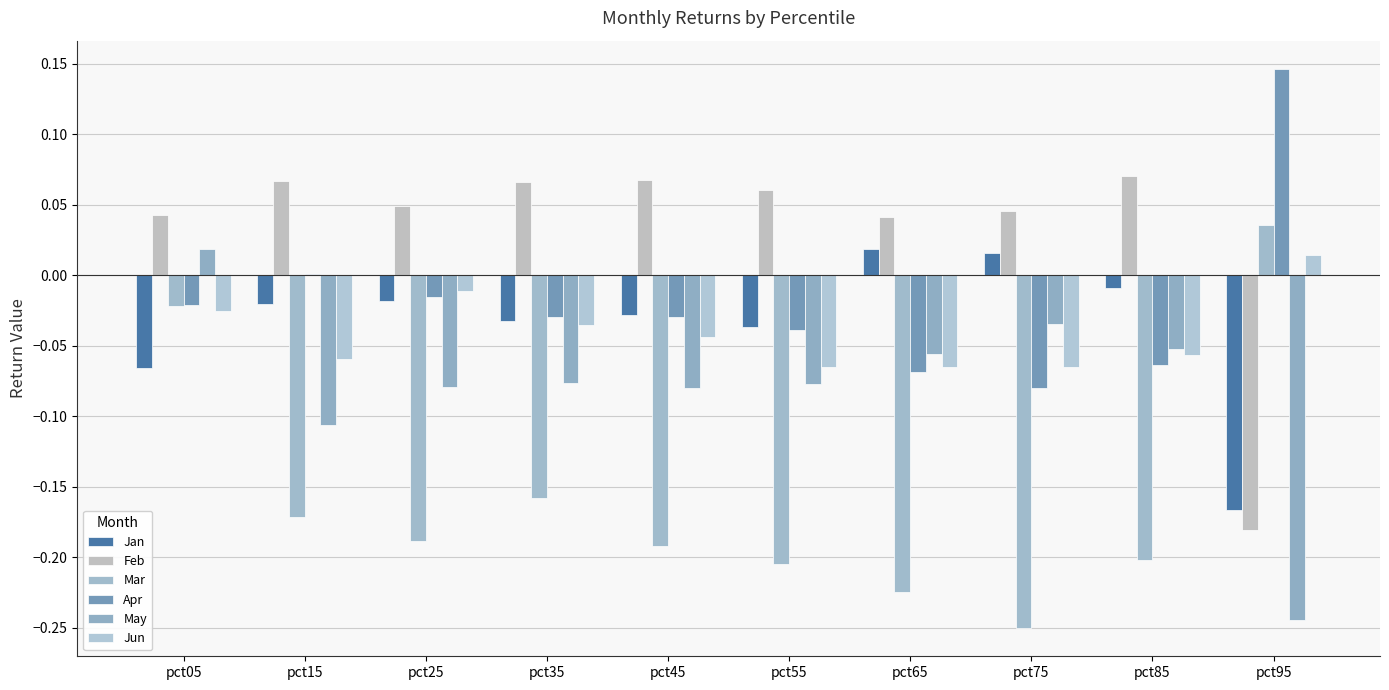

Which category has the highest value across all series?

pct95